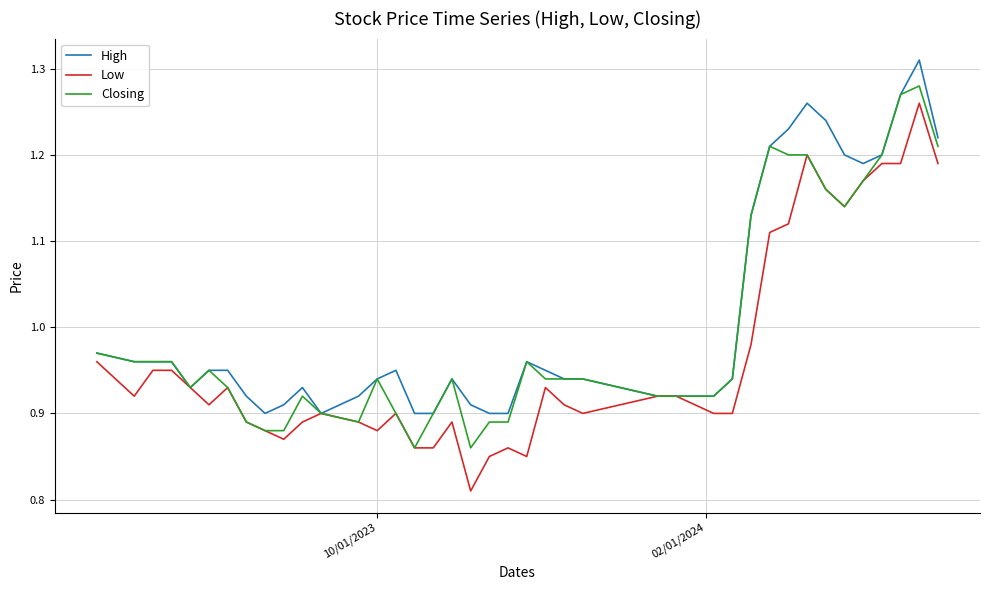

List the series in order of their overall mean, highest first.

High, Closing, Low